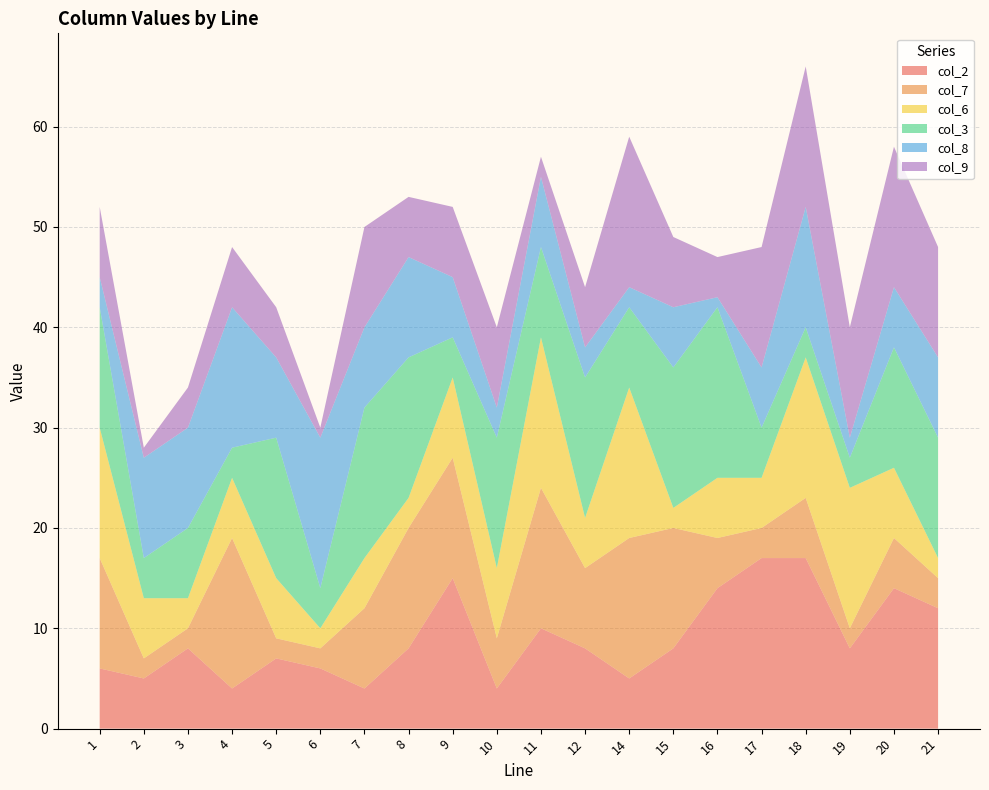

Reading right to left, transcribe all the data shown in this chart.

col_2: 21=12	20=14	19=8	18=17	17=17	16=14	15=8	14=5	12=8	11=10	10=4	9=15	8=8	7=4	6=6	5=7	4=4	3=8	2=5	1=6
col_7: 21=3	20=5	19=2	18=6	17=3	16=5	15=12	14=14	12=8	11=14	10=5	9=12	8=12	7=8	6=2	5=2	4=15	3=2	2=2	1=11
col_6: 21=2	20=7	19=14	18=14	17=5	16=6	15=2	14=15	12=5	11=15	10=7	9=8	8=3	7=5	6=2	5=6	4=6	3=3	2=6	1=13
col_3: 21=12	20=12	19=3	18=3	17=5	16=17	15=14	14=8	12=14	11=9	10=13	9=4	8=14	7=15	6=4	5=14	4=3	3=7	2=4	1=12
col_8: 21=8	20=6	19=2	18=12	17=6	16=1	15=6	14=2	12=3	11=7	10=3	9=6	8=10	7=8	6=15	5=8	4=14	3=10	2=10	1=3
col_9: 21=11	20=14	19=11	18=14	17=12	16=4	15=7	14=15	12=6	11=2	10=8	9=7	8=6	7=10	6=1	5=5	4=6	3=4	2=1	1=7